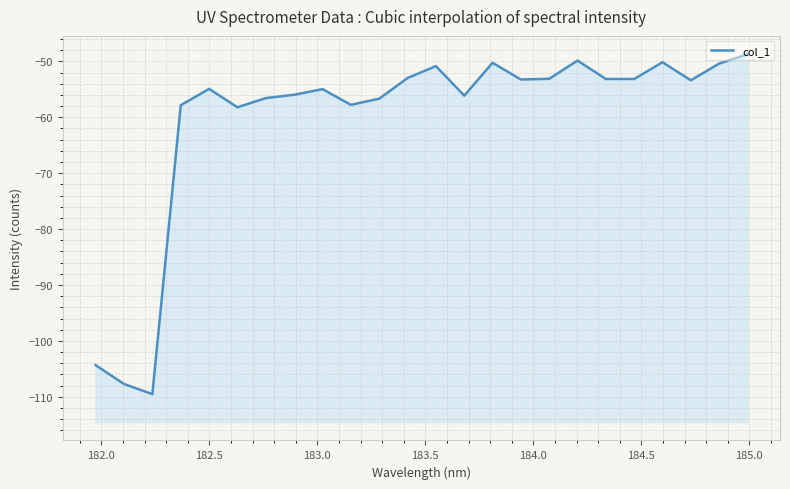

How many values are below -53?

17